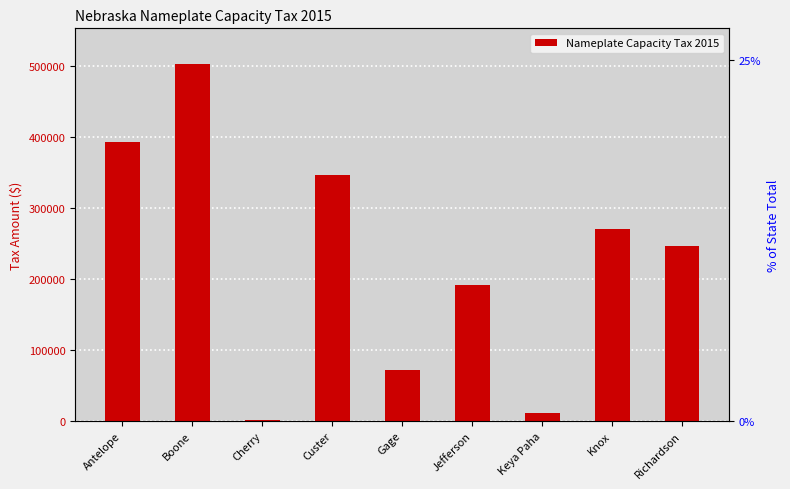

Rank the categories by value from lowest to highest.

Cherry, Keya Paha, Gage, Jefferson, Richardson, Knox, Custer, Antelope, Boone